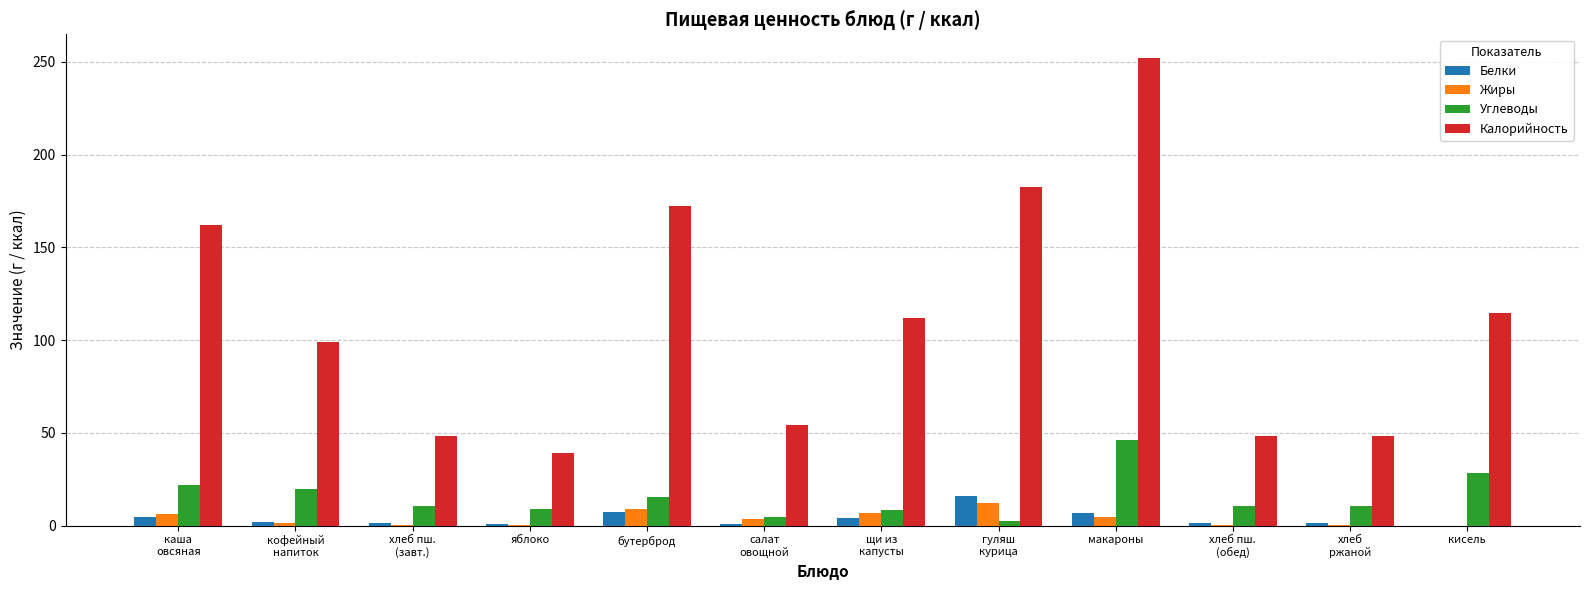

Which label corresponds to the largest value in the chart?

макароны